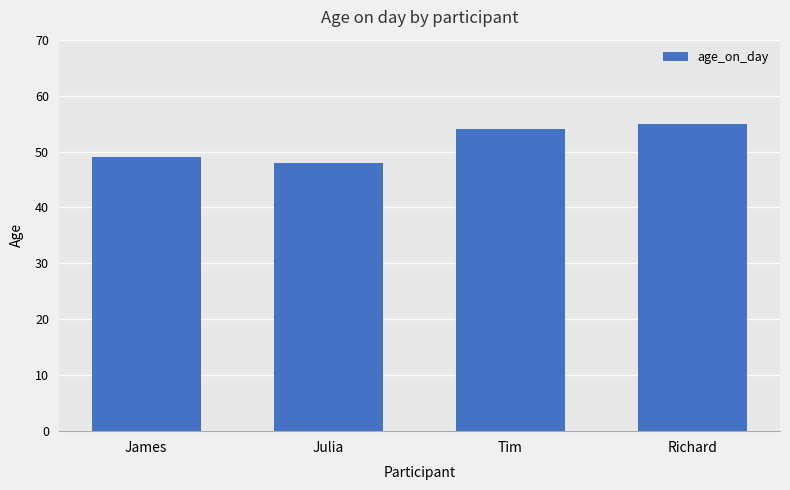

Reading left to right, extract all data points from this chart.

James=49	Julia=48	Tim=54	Richard=55